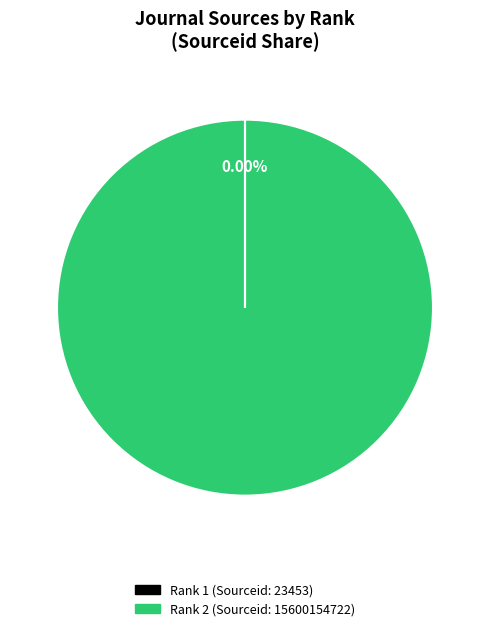

Is there a majority slice in this chart?

Yes